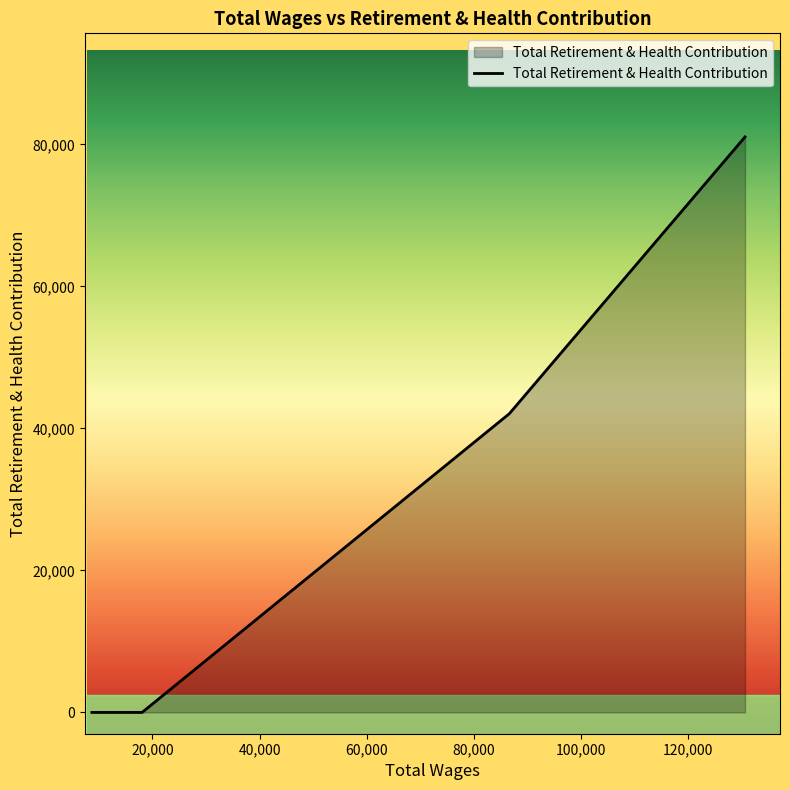

What is the difference between the maximum and minimum values?

81067